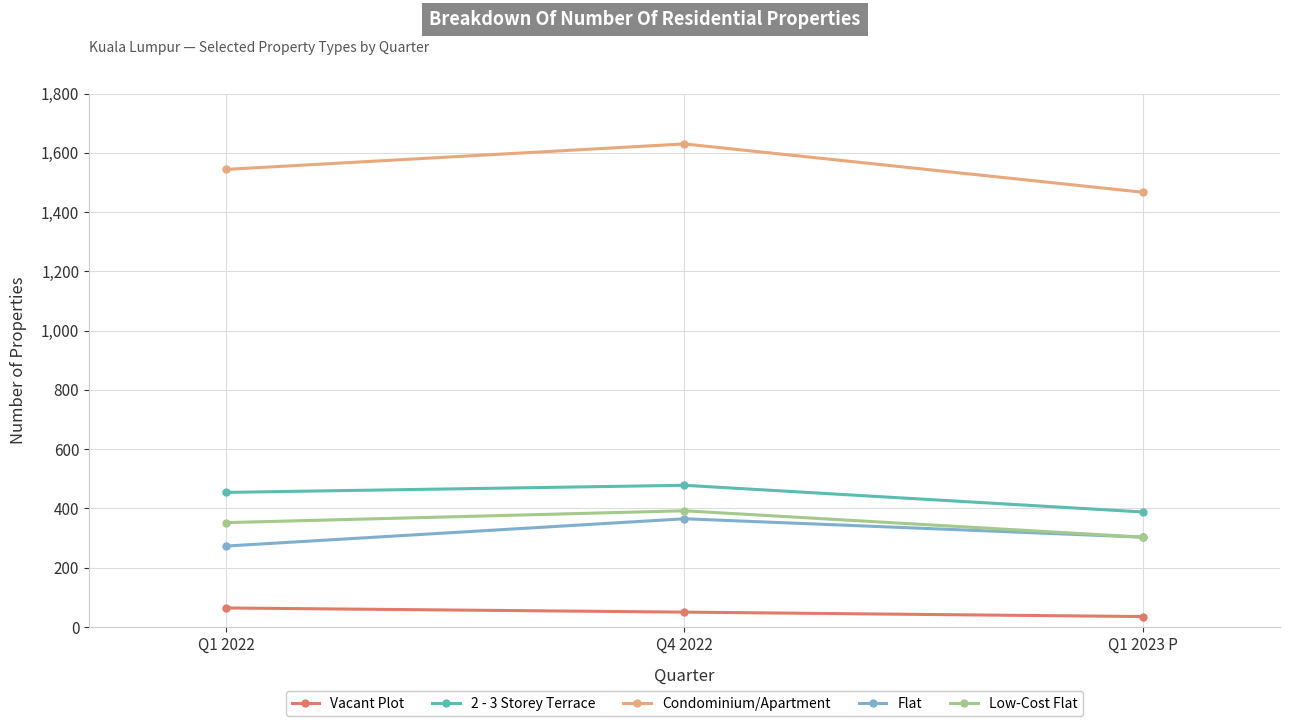

Where is Vacant Plot nearest to the value 49?

Q4 2022